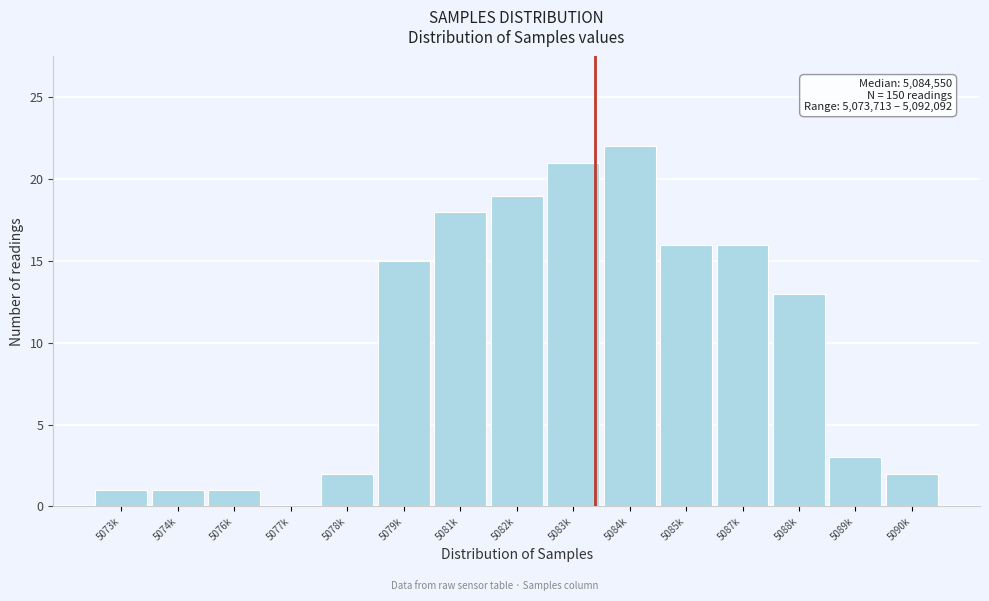

Reading left to right, transcribe all the data shown in this chart.

5073k=1	5074k=1	5076k=1	5077k=0	5078k=2	5079k=15	5081k=18	5082k=19	5083k=21	5084k=22	5085k=16	5087k=16	5088k=13	5089k=3	5090k=2